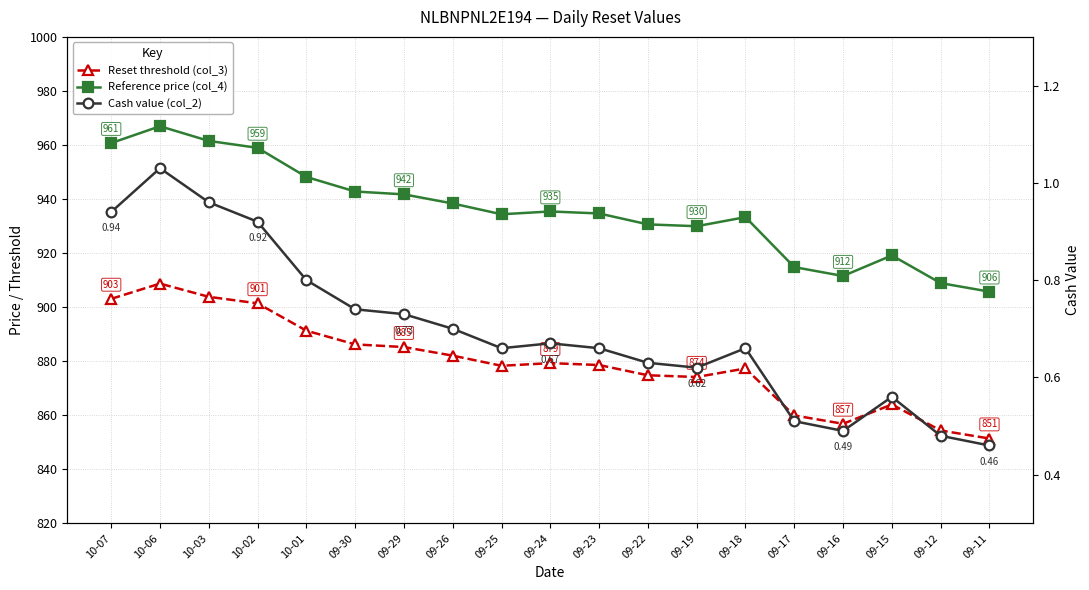

True or false: Reference price (col_4) and Cash value (col_2) cross at least once.

False